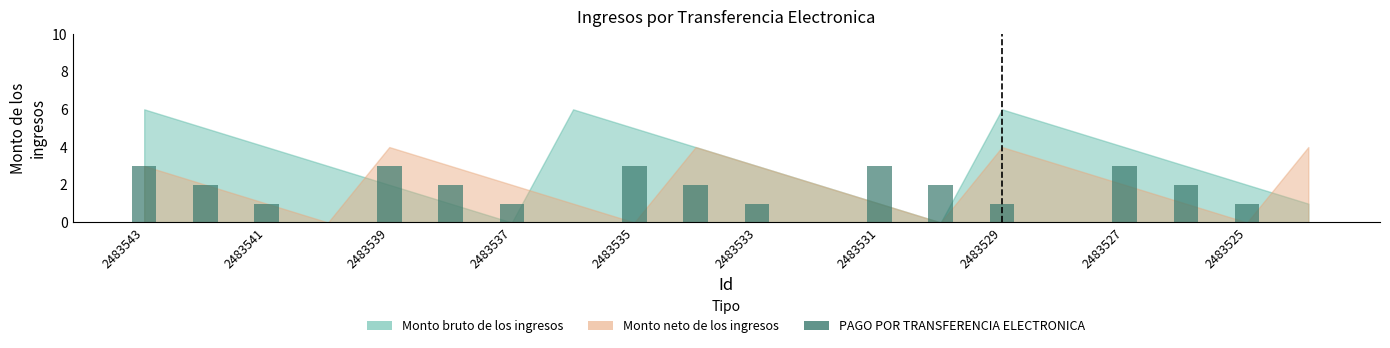

What is the greatest value displayed?

3